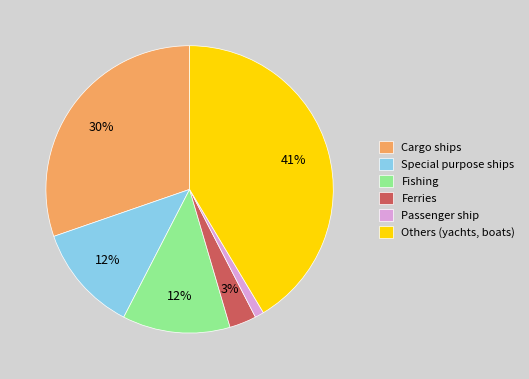

Which category has the biggest portion of the pie?

Others (yachts, boats)